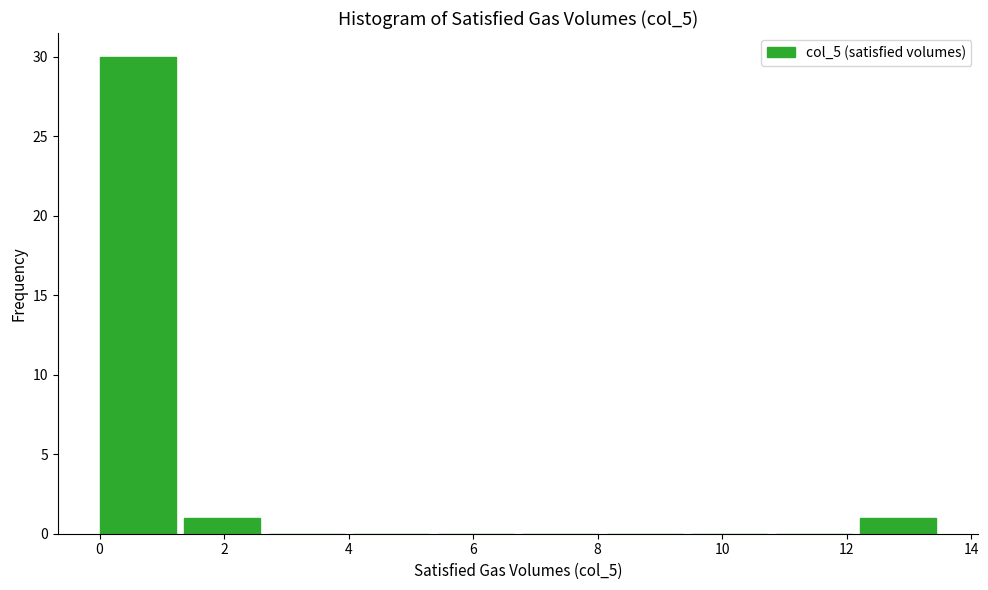

How tall is the bar that spans 12.2 to 13.6 on the x-axis? Neither the bar edges nor the heights are printed on the chart, so give them approximately, as read against the axes.

1